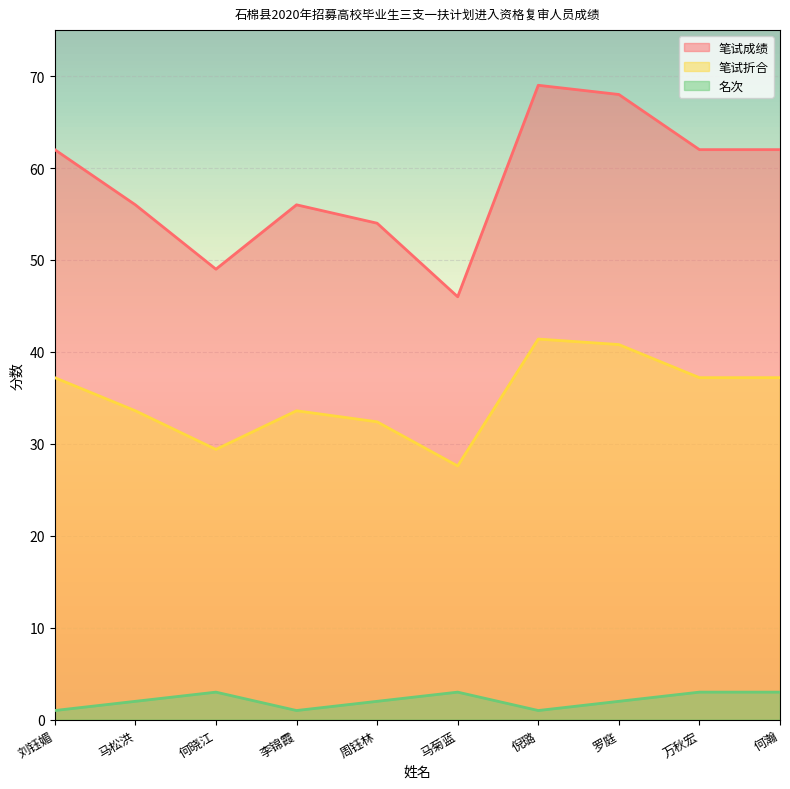

Does the chart display data point markers on the line(s)?

No